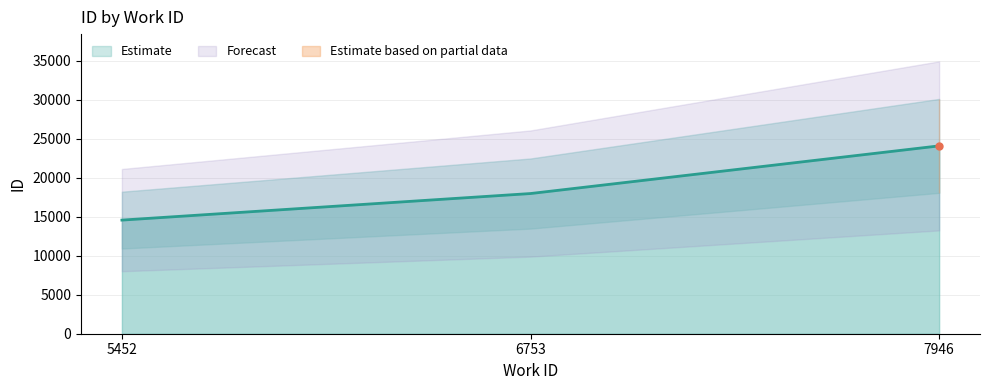

The chart shows a value of 16714 at 7946. True or false?

False